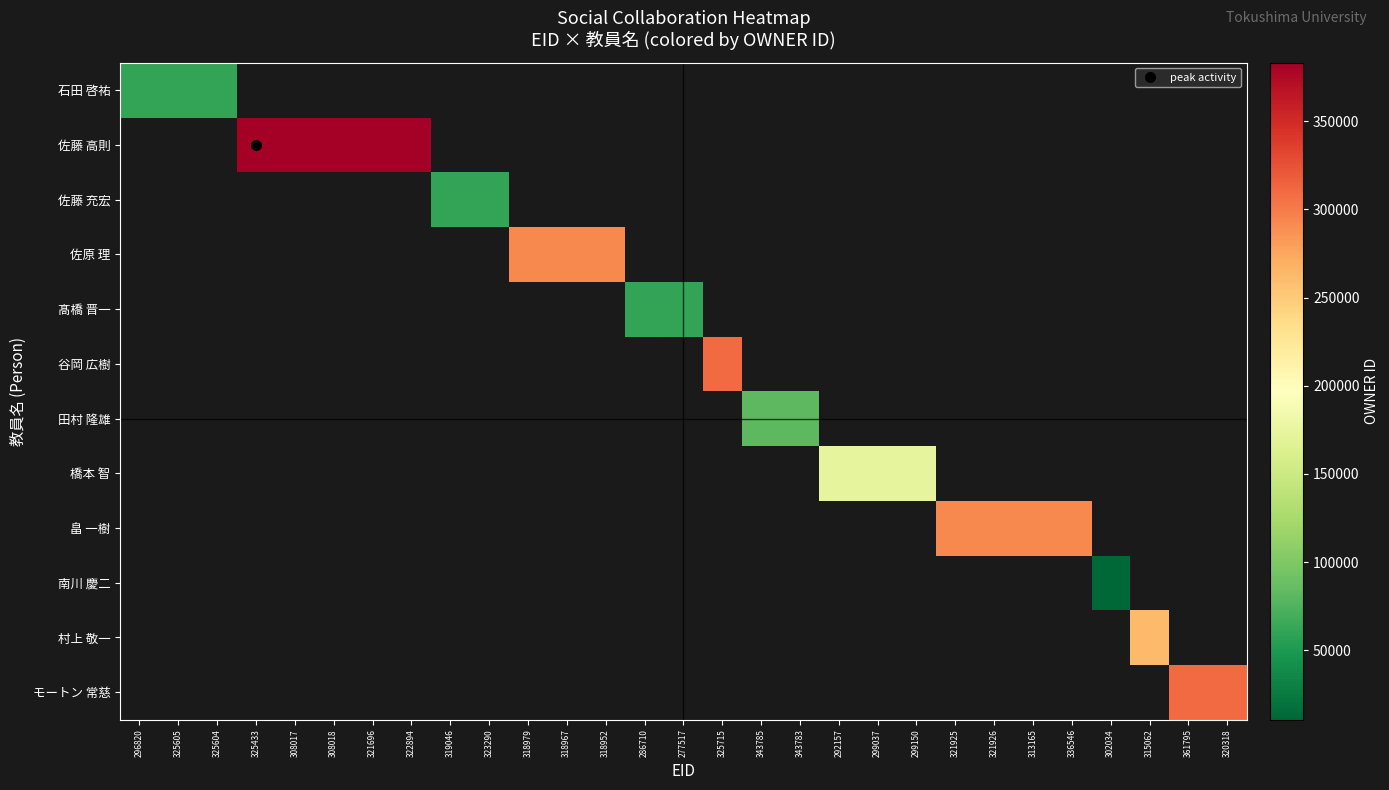

What is the smallest value displayed?

10678.0